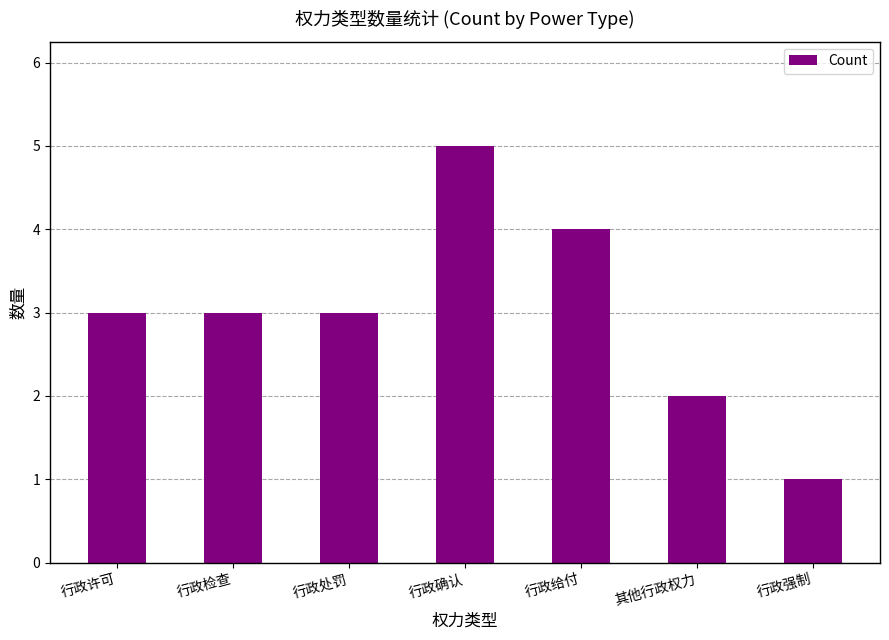

Approximately how many times larger is the value at 行政检查 compared to 其他行政权力?

1.5